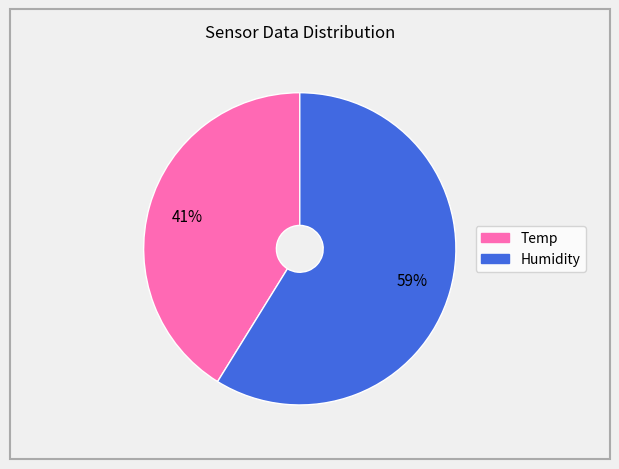

To the nearest percent, what is the difference between the largest and smallest slice percentages?

18%